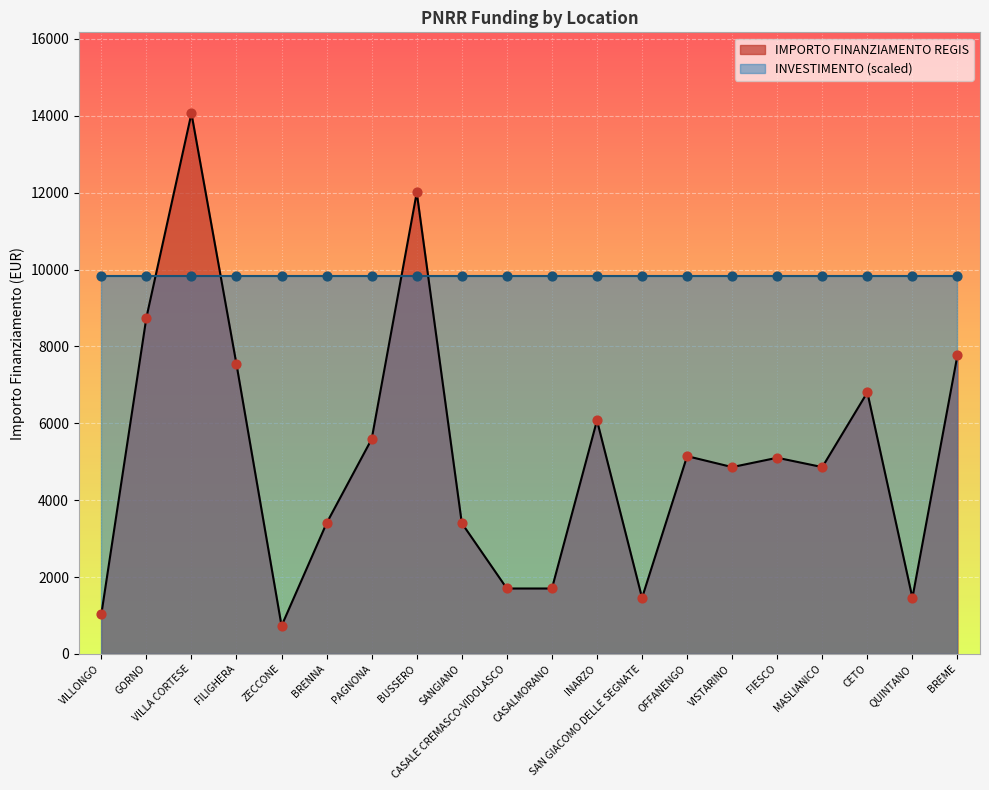

What is the change in value from SANGIANO to MASLIANICO?

+1458